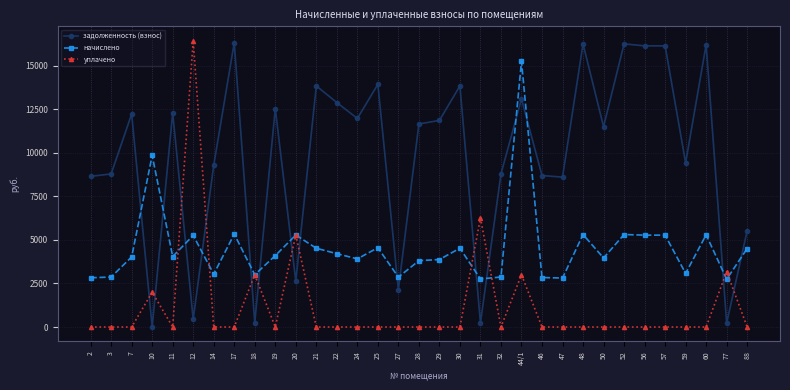

How many data points does each series have?

33